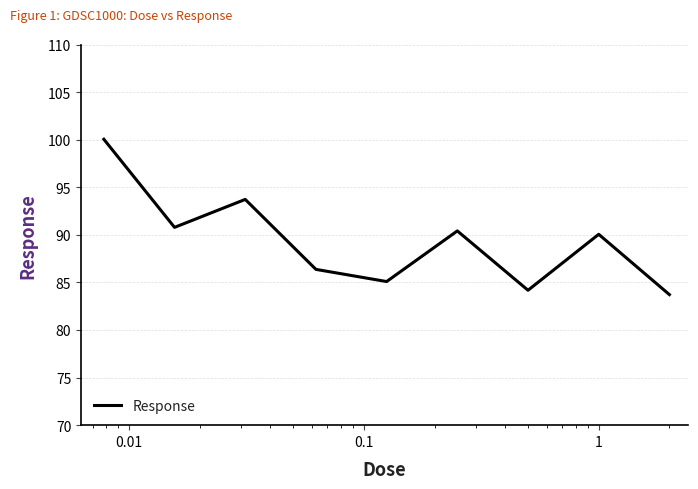

What is the greatest value displayed?

100.0